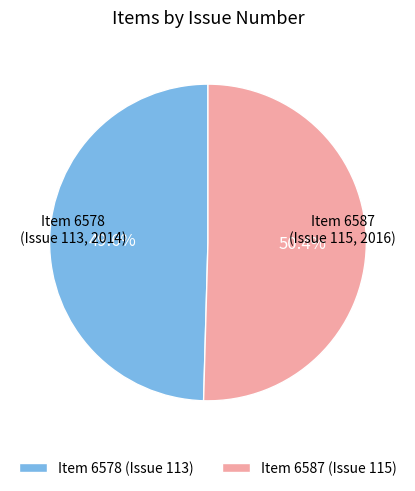

Which category has the smallest portion of the pie?

Item 6578 (Issue 113)